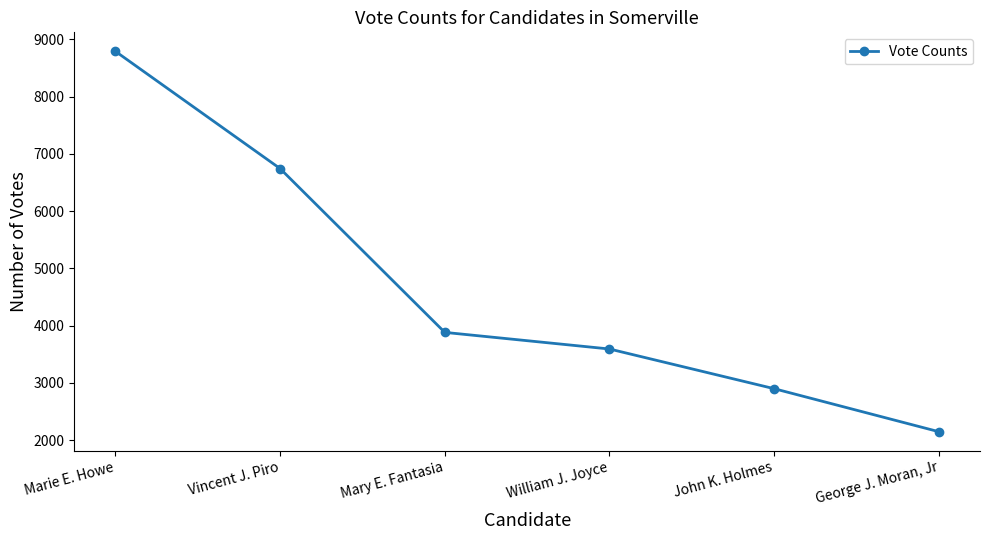

Where is the data nearest to the value 5468?

Vincent J. Piro